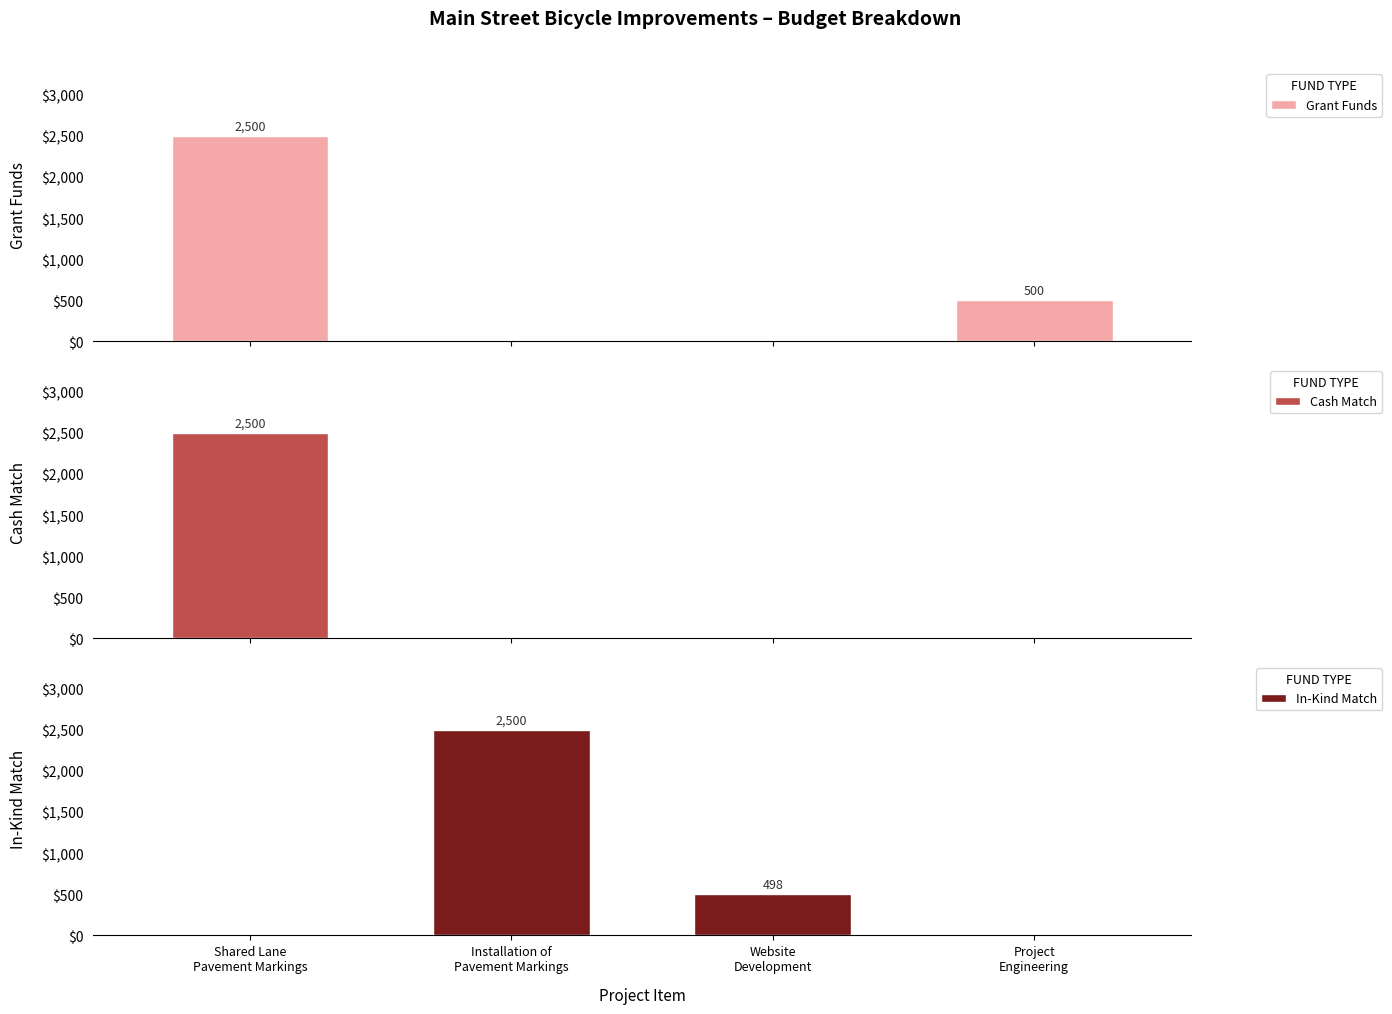

At Website
Development, list the series in order from largest to smallest.

In-Kind Match, Grant Funds, Cash Match